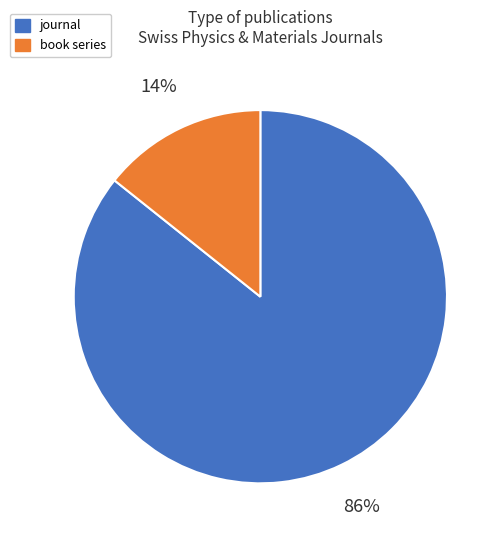

To the nearest percent, what percentage of the pie is book series?

14%